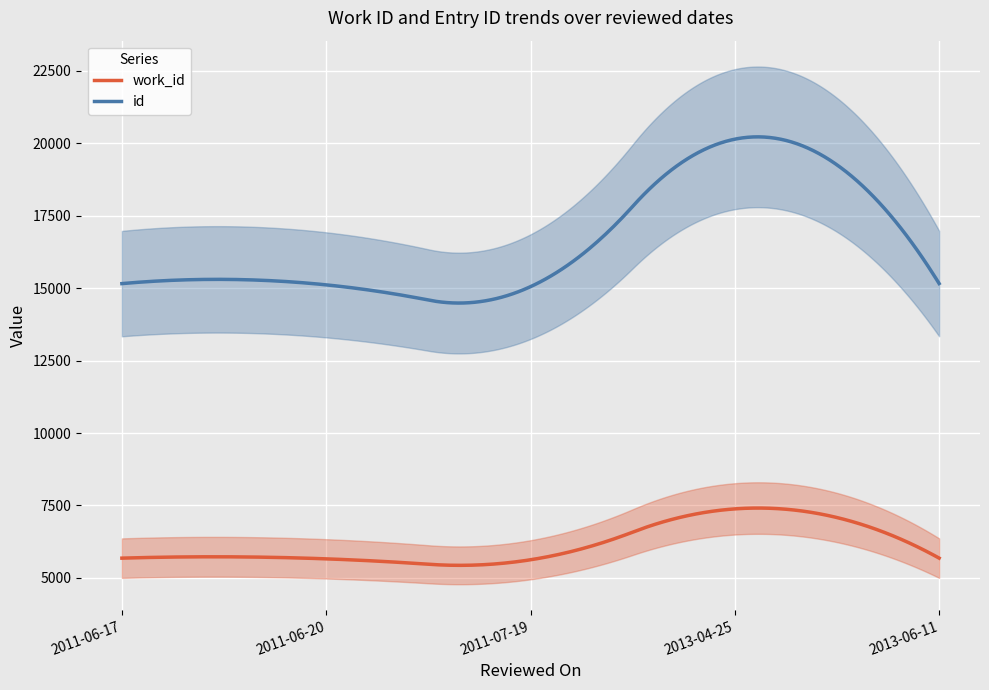

At which label is id closest to 17597?

2013-06-11